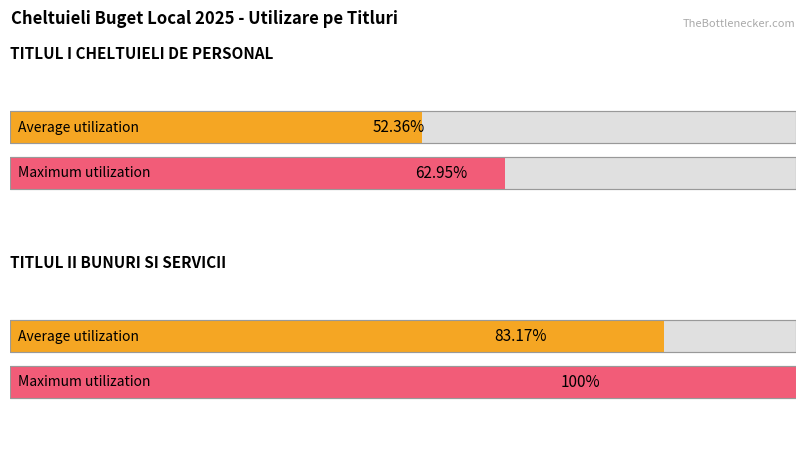

What position from the right is CHELTUIELI DE PERSONAL (lei 20)?

2